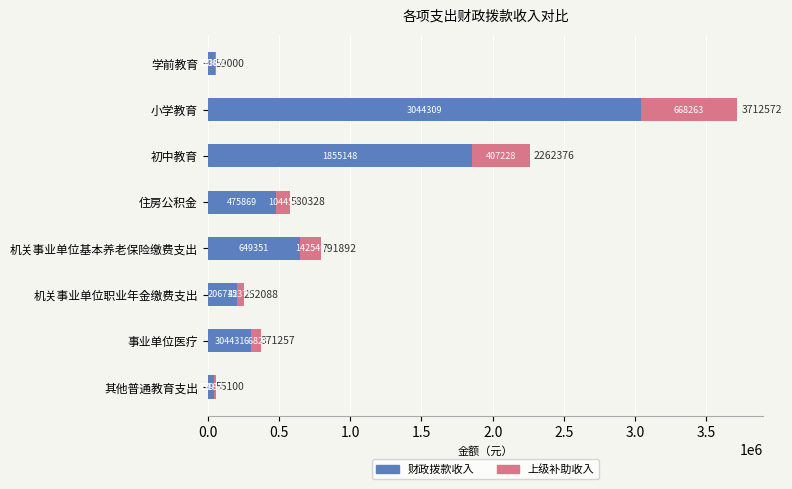

What is the highest value of the 财政拨款收入 series?

3044309.0